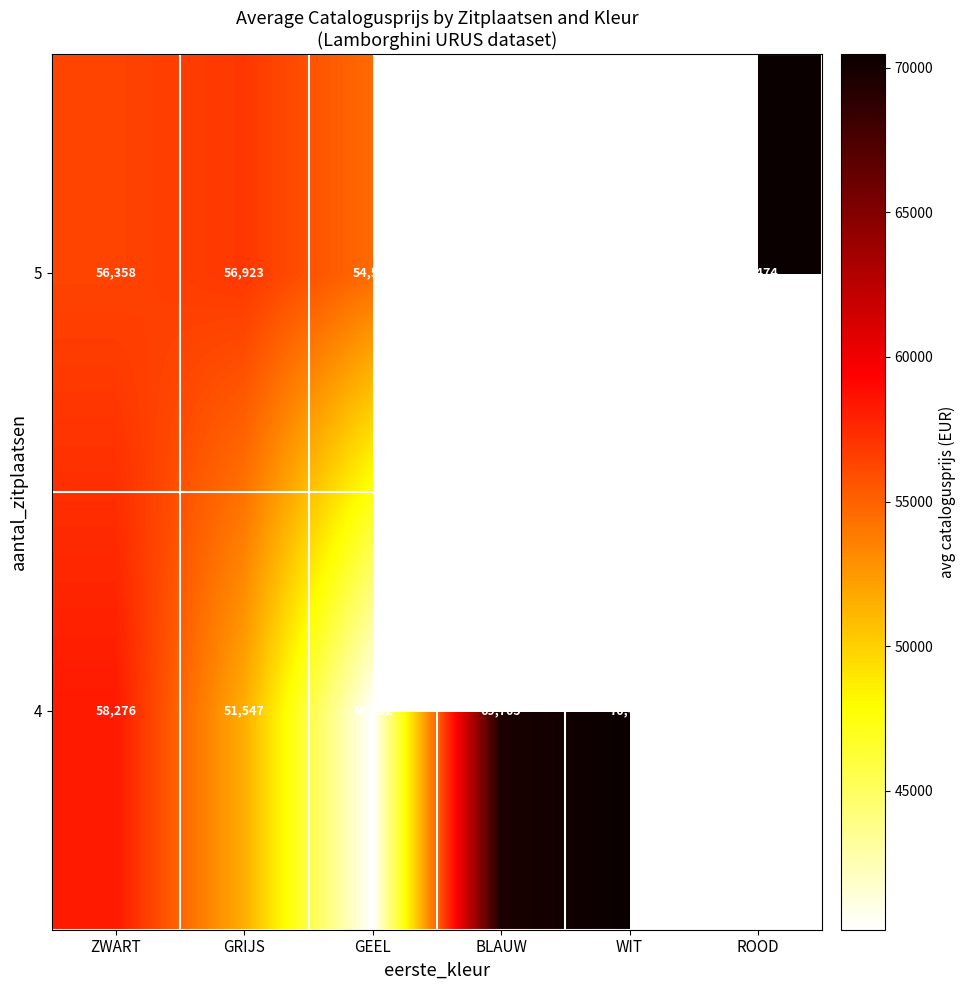

What is the difference between the maximum and minimum values in the 4 series?

30272.0